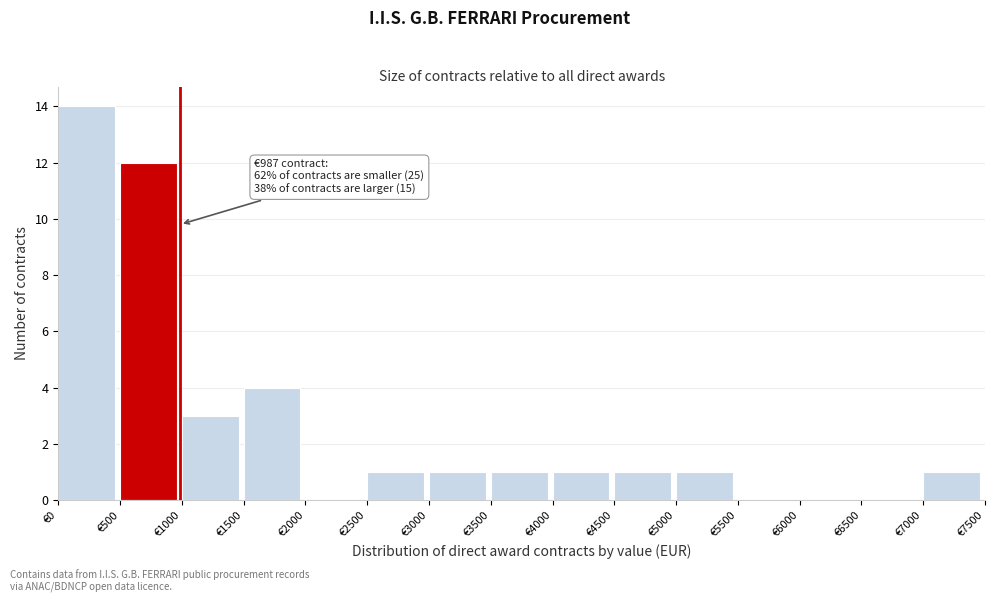

Over which range of the x-axis is the bar tallest?

0 to 500